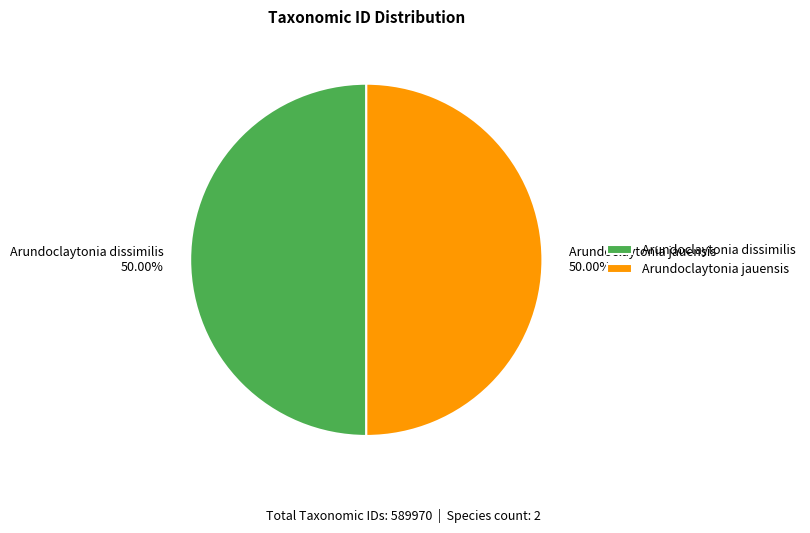

What is the ratio of the value at Arundoclaytonia jauensis to the value at Arundoclaytonia dissimilis?

1.0